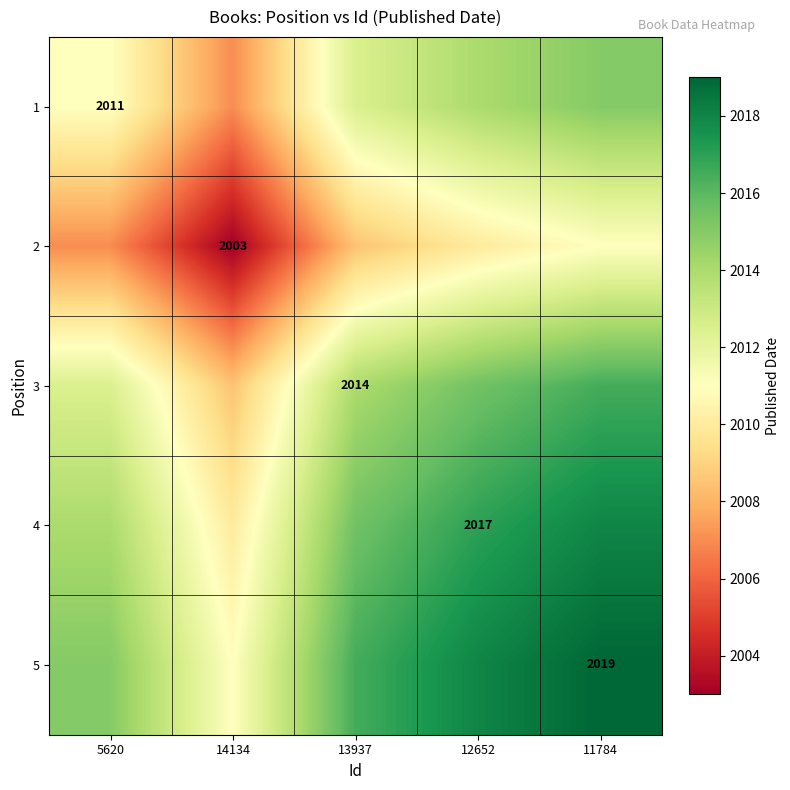

The 5 series shows 2019.0 at 11784. True or false?

True